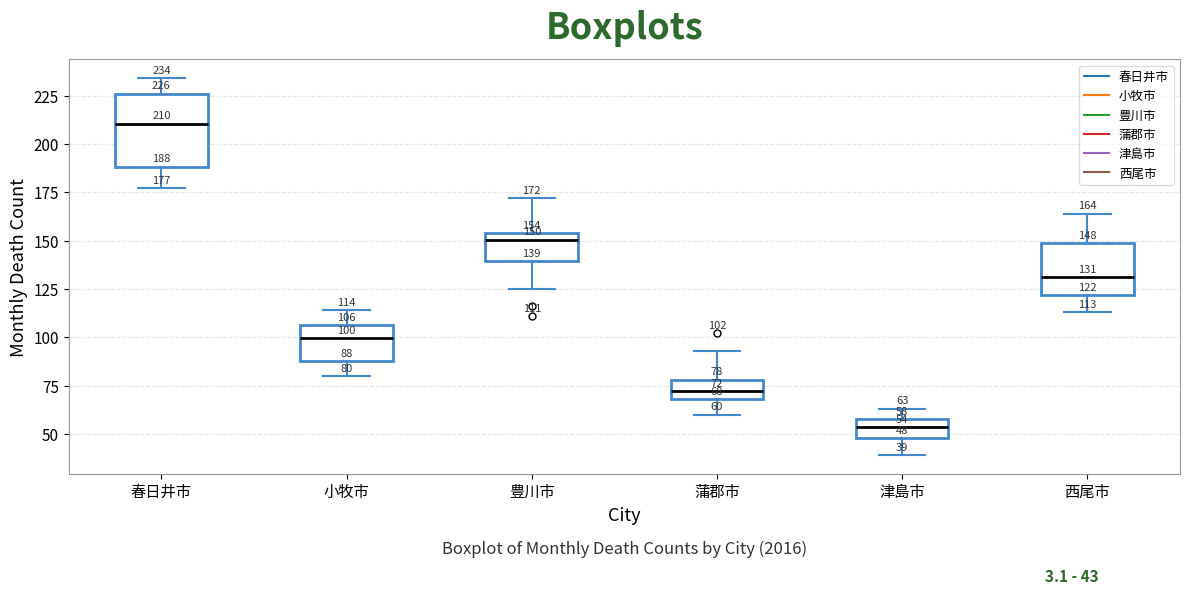

Which box's median line is the highest?

春日井市